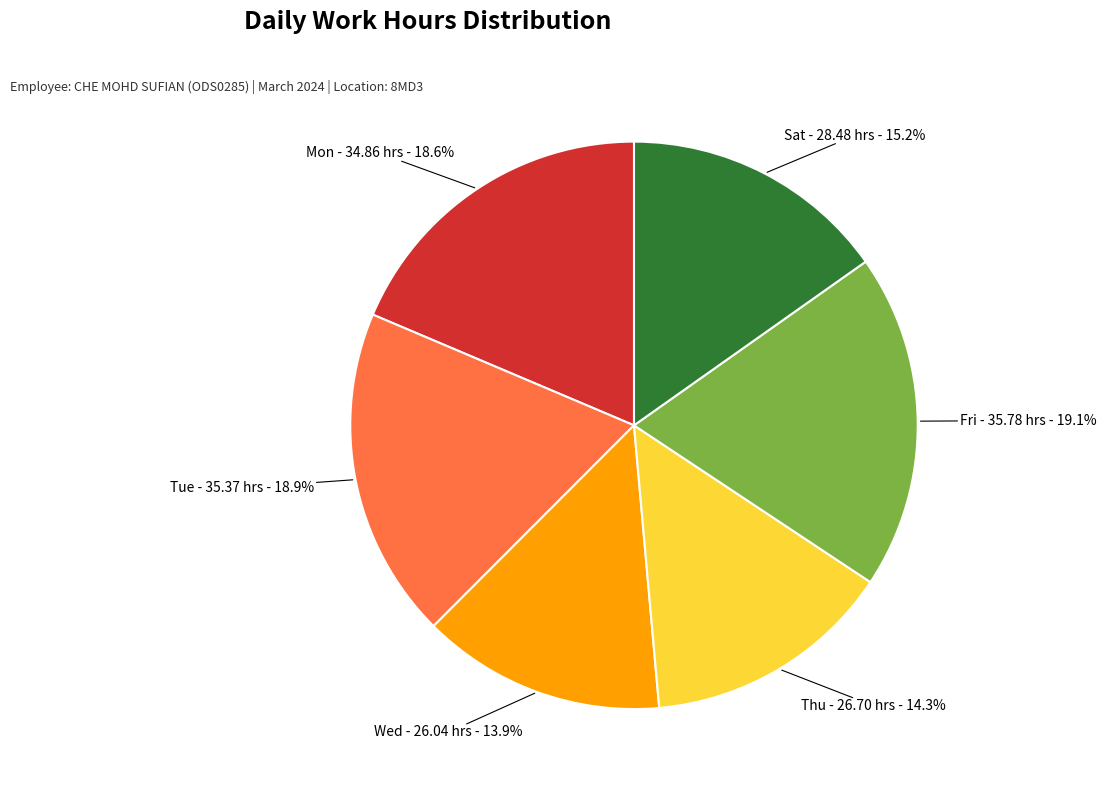

Does any single category account for the majority?

No